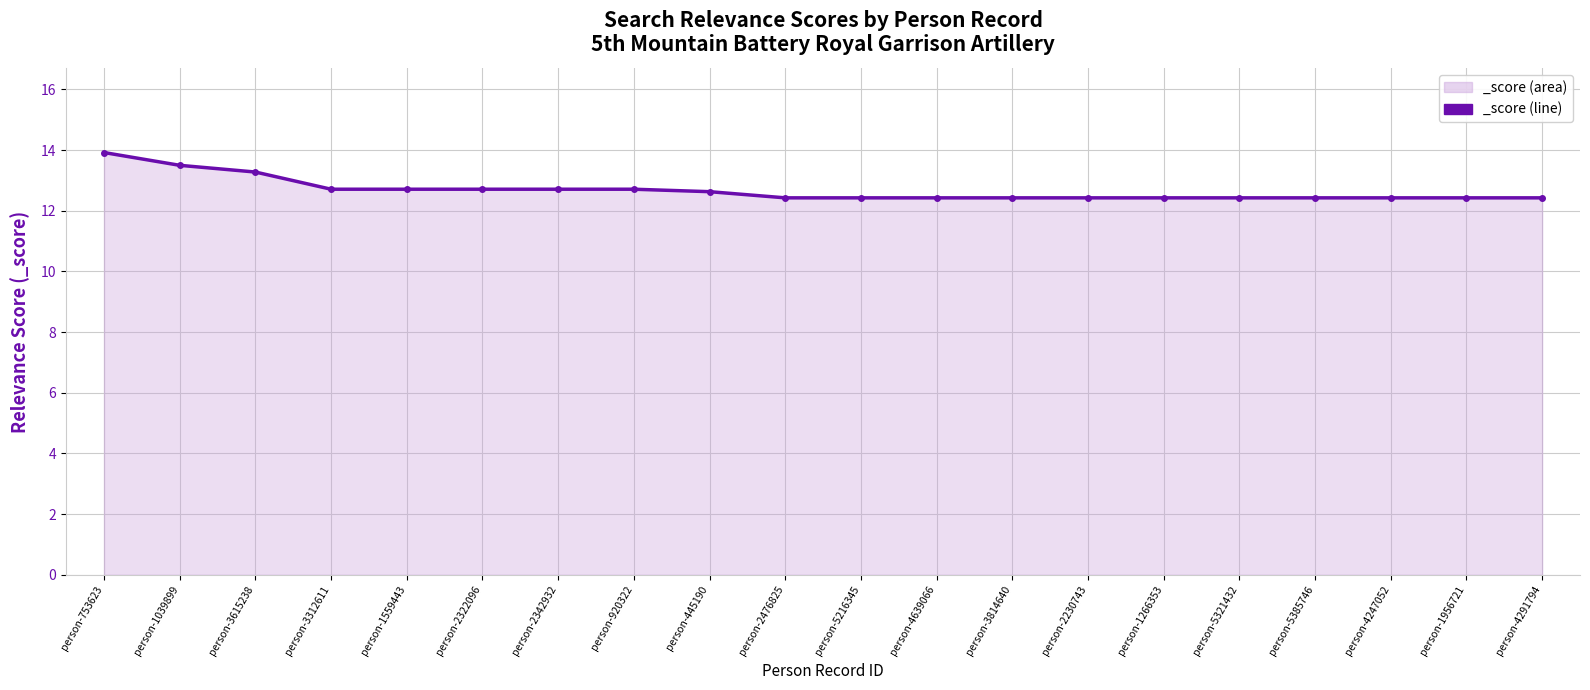

Reading left to right, what are all the values shown in this chart?

person-753623=13.9	person-1039899=13.5	person-3615238=13.3	person-3312611=12.7	person-1559443=12.7	person-2322096=12.7	person-2342932=12.7	person-920322=12.7	person-445190=12.6	person-2476825=12.4	person-5216345=12.4	person-4639066=12.4	person-3814640=12.4	person-2230743=12.4	person-1266353=12.4	person-5321432=12.4	person-5385746=12.4	person-4247052=12.4	person-1956721=12.4	person-4291794=12.4